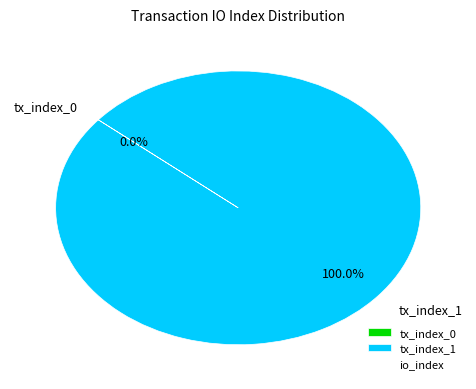

True or false: tx_index_0 accounts for 0% of the total.

True